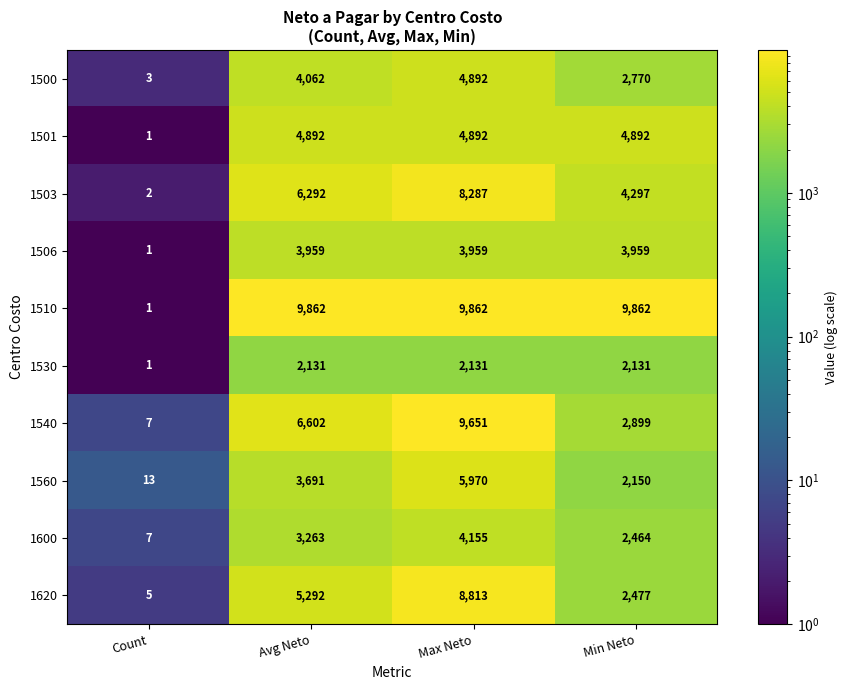

How many data points does each series have?

4